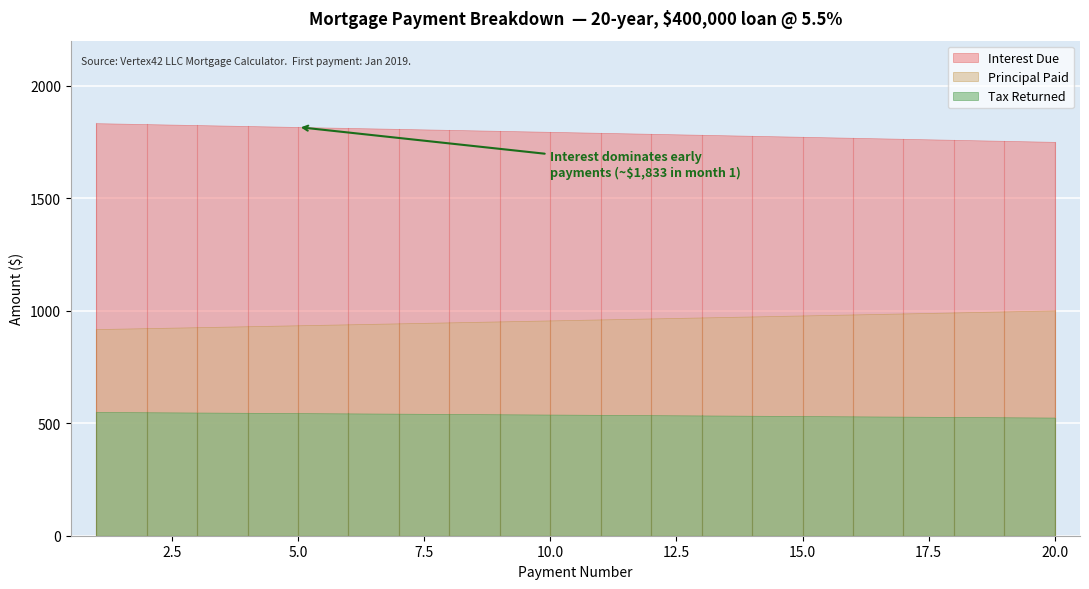

Which series has the widest spread of values?

Interest Due